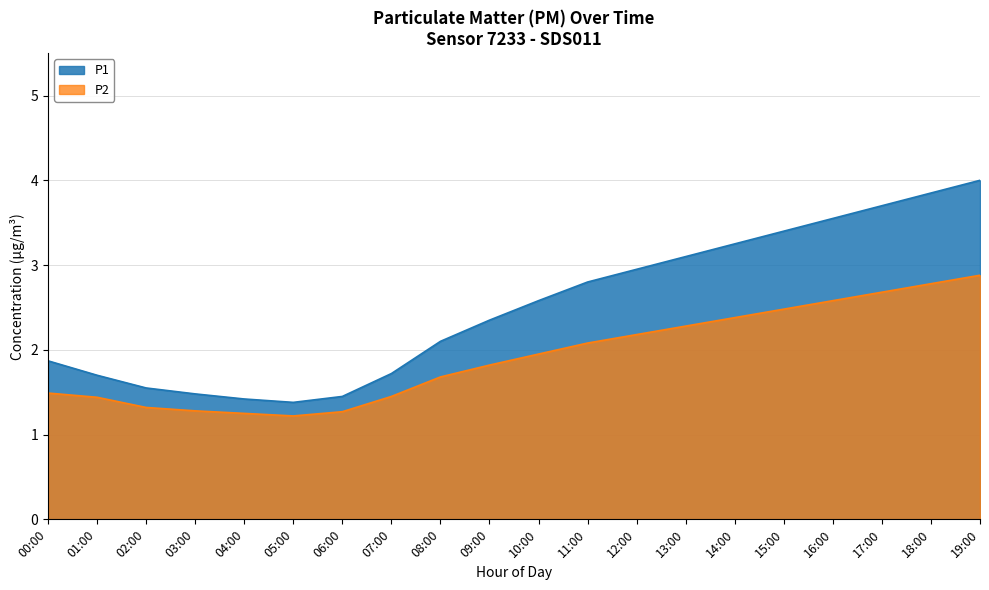

True or false: P2 and P1 cross at least once.

False